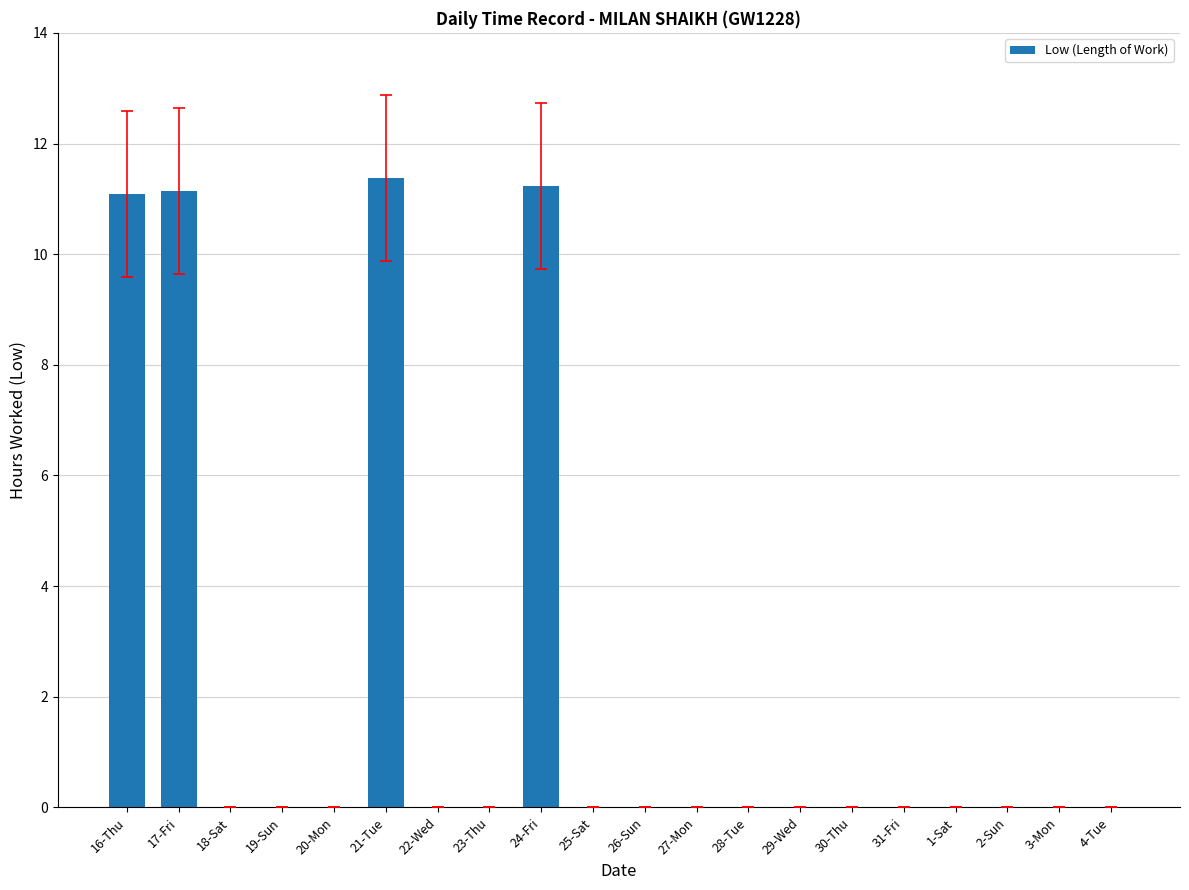

The value at 22-Wed is 0.0. True or false?

True